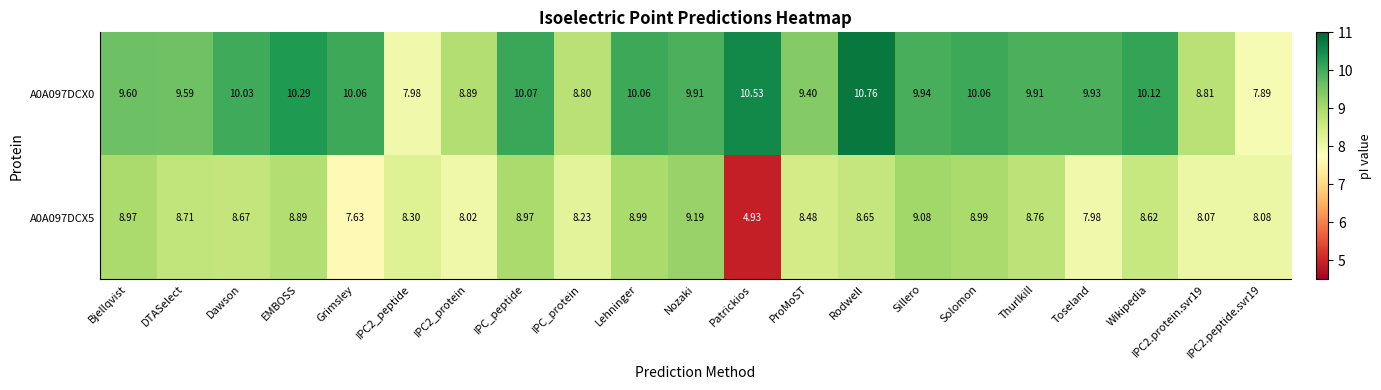

At which label does A0A097DCX5 reach its minimum?

Patrickios